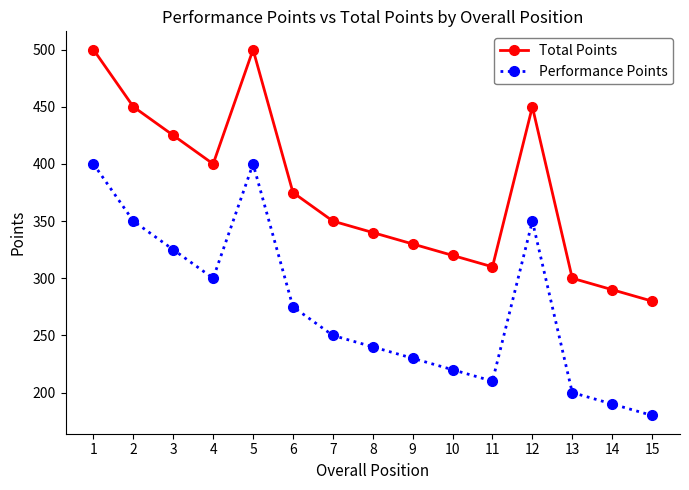

Reading left to right, transcribe all the data shown in this chart.

Total Points: 1=500	2=450	3=425	4=400	5=500	6=375	7=350	8=340	9=330	10=320	11=310	12=450	13=300	14=290	15=280
Performance Points: 1=400	2=350	3=325	4=300	5=400	6=275	7=250	8=240	9=230	10=220	11=210	12=350	13=200	14=190	15=180